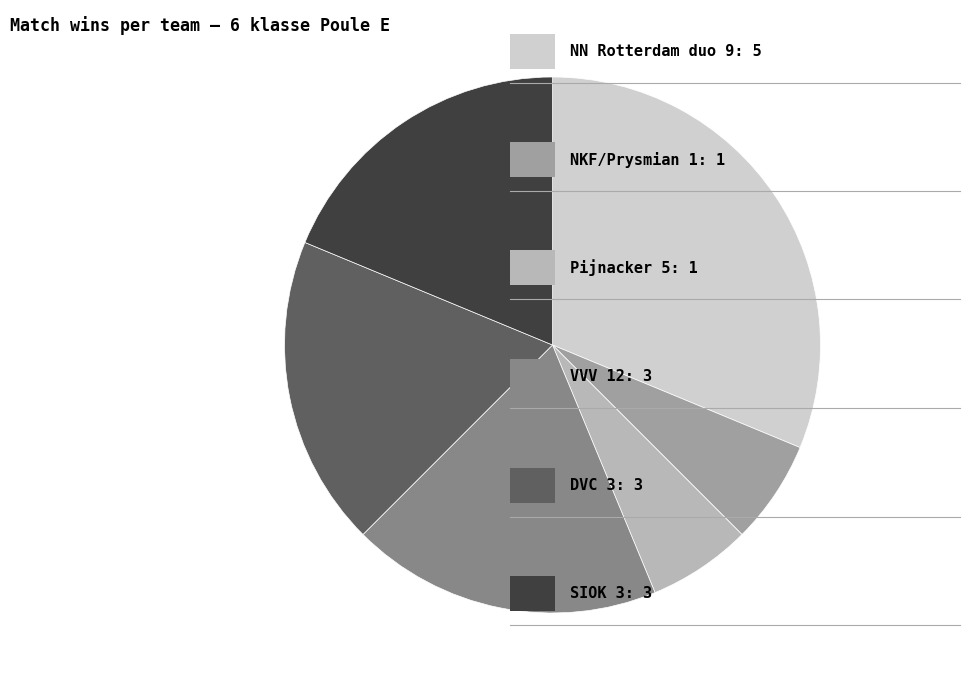

Does any single category account for the majority?

No